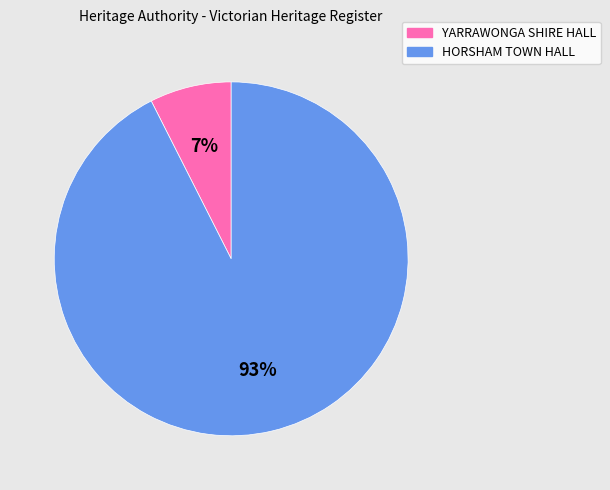

Which has a higher value, HORSHAM TOWN HALL or YARRAWONGA SHIRE HALL?

HORSHAM TOWN HALL